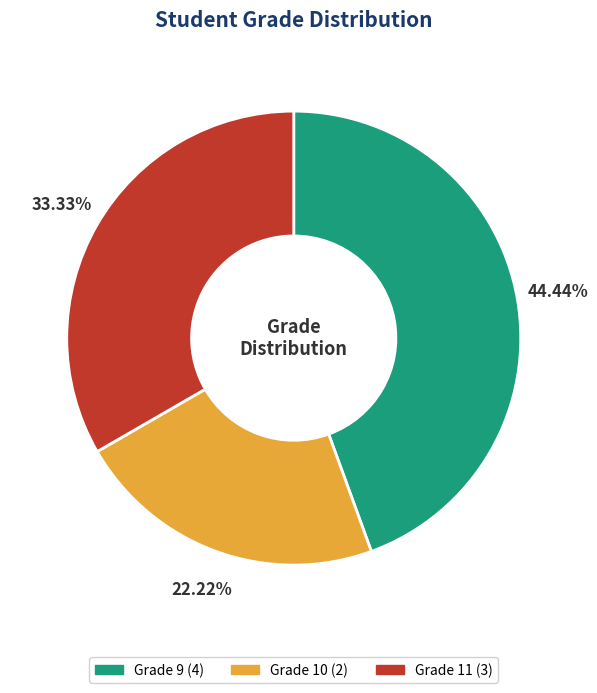

Is there any slice that represents more than half of the pie?

No